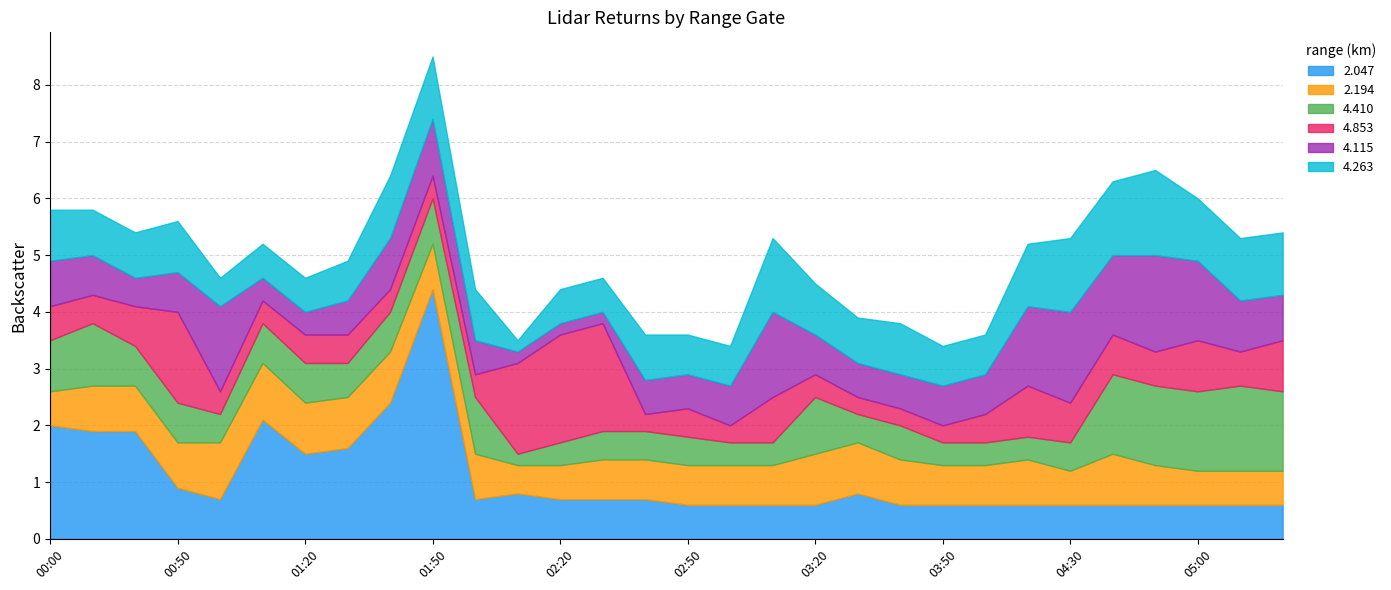

How many distinct data groups are displayed?

6